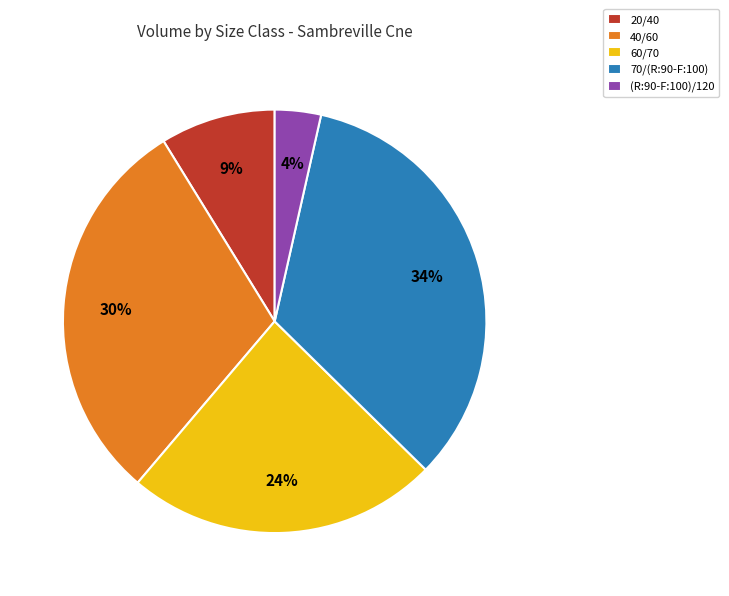

Do 60/70 and 40/60 together represent more than half of the pie?

Yes